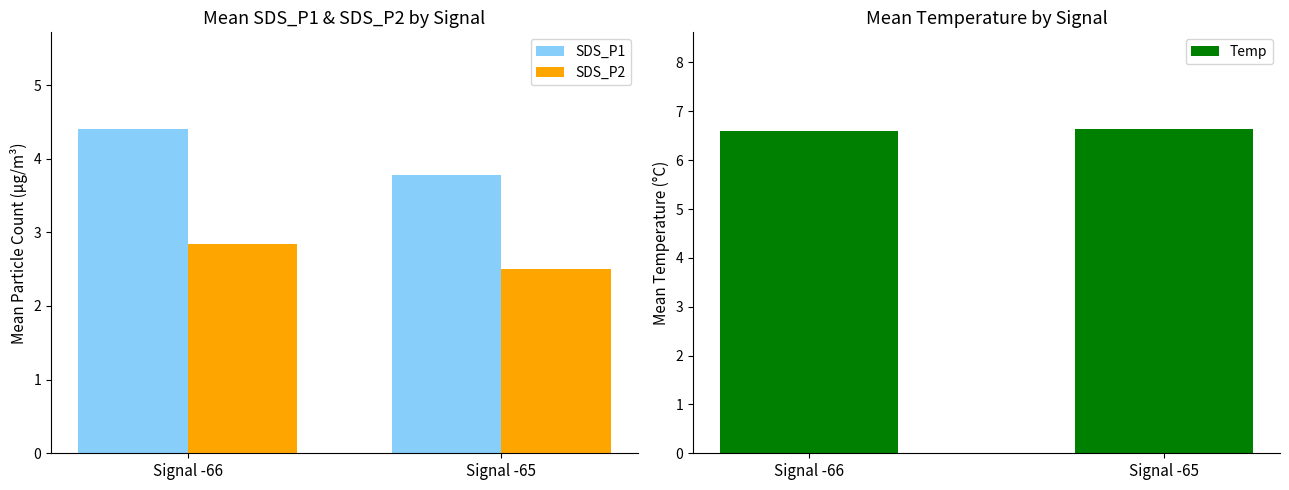

How many distinct data groups are displayed?

3